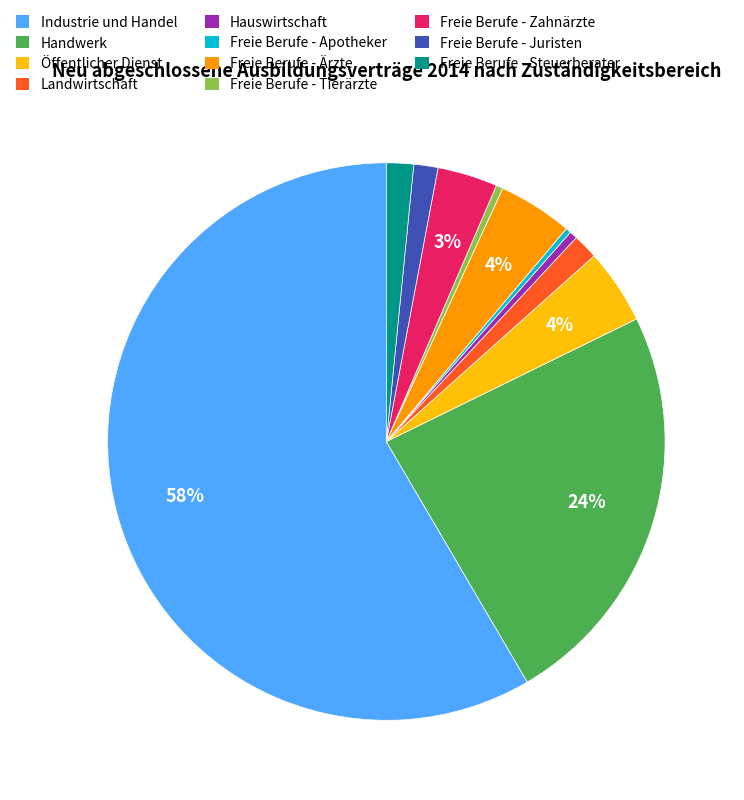

What is the majority slice?

Industrie und Handel